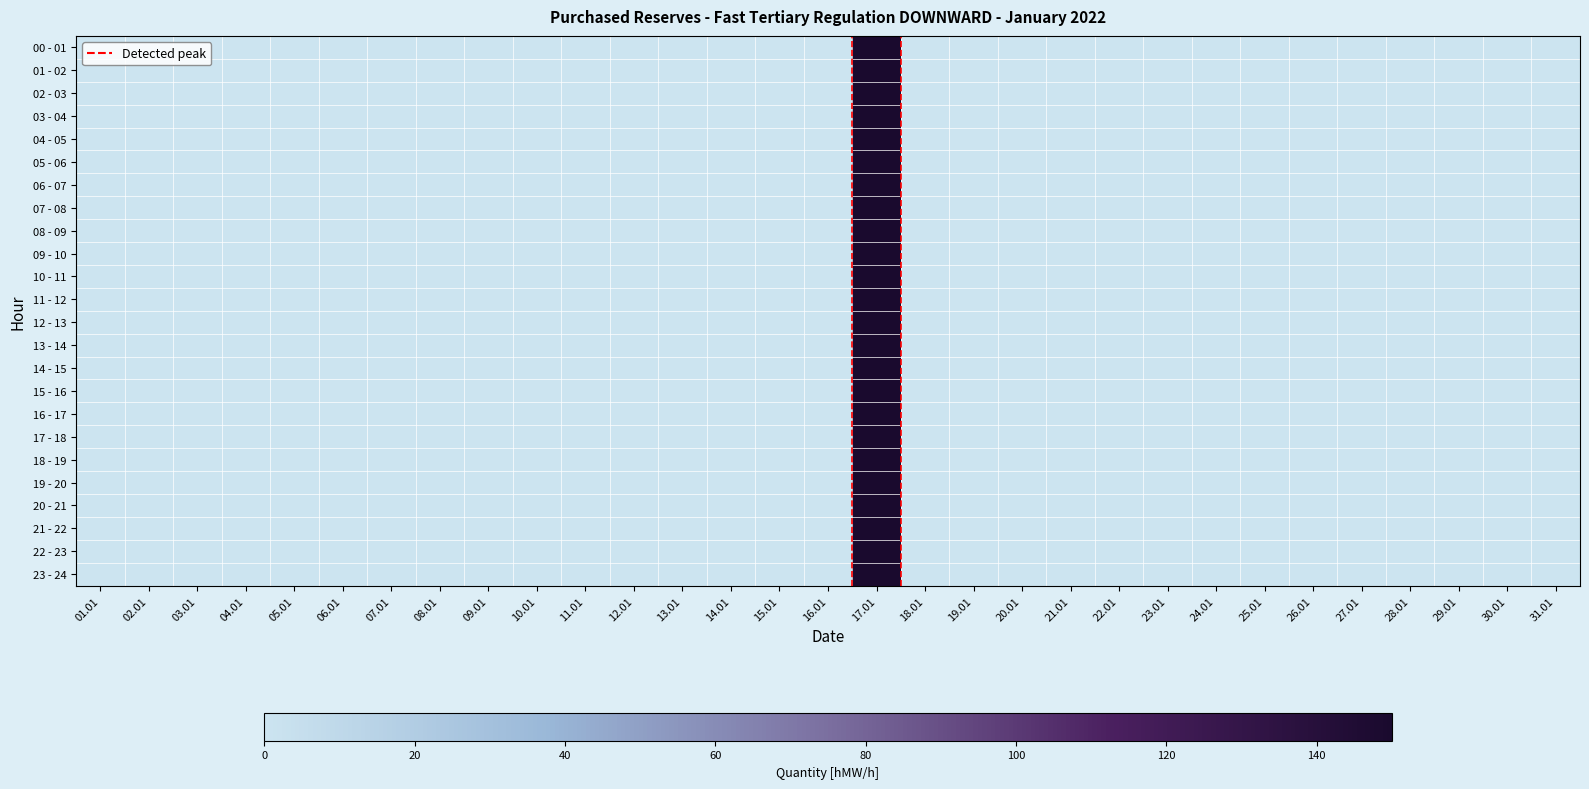

List the series in order of their peak value, highest first.

00 - 01, 01 - 02, 02 - 03, 03 - 04, 04 - 05, 05 - 06, 06 - 07, 07 - 08, 08 - 09, 09 - 10, 10 - 11, 11 - 12, 12 - 13, 13 - 14, 14 - 15, 15 - 16, 16 - 17, 17 - 18, 18 - 19, 19 - 20, 20 - 21, 21 - 22, 22 - 23, 23 - 24